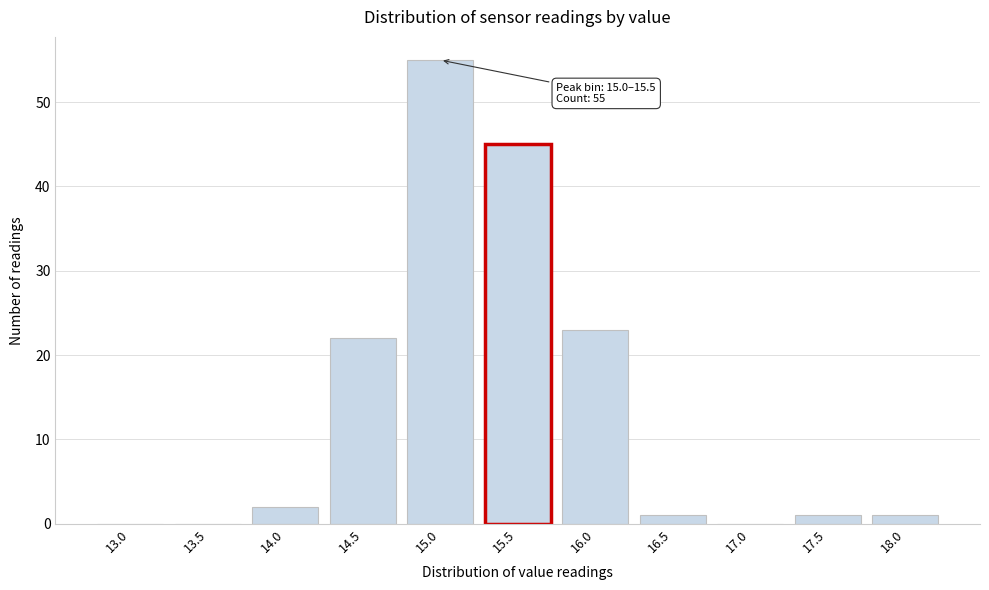

Reading right to left, what are all the values shown in this chart?

18.0=1	17.5=1	17.0=0	16.5=1	16.0=23	15.5=45	15.0=55	14.5=22	14.0=2	13.5=0	13.0=0